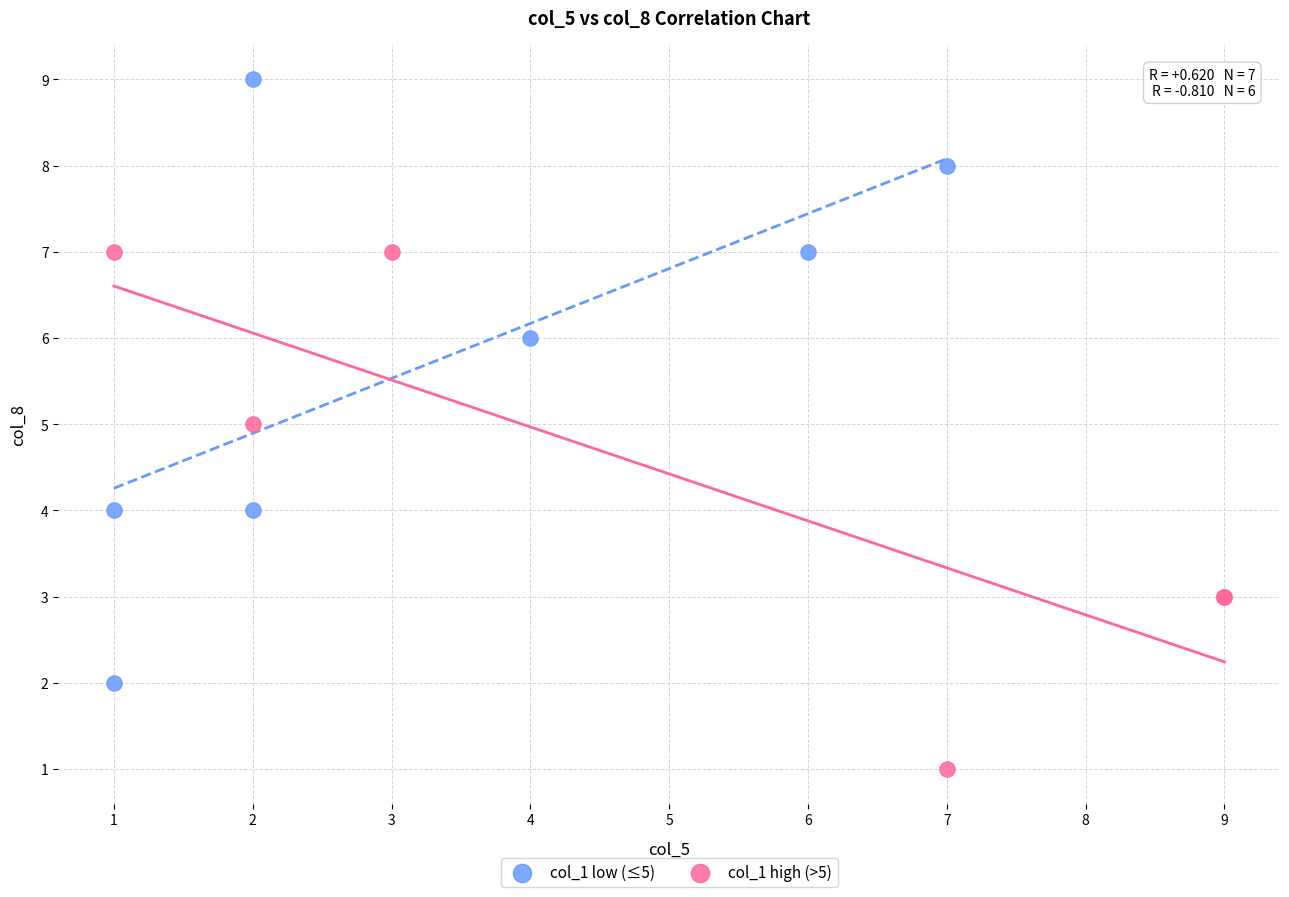

Which series reaches the maximum Y coordinate?

col_1 low (≤5)